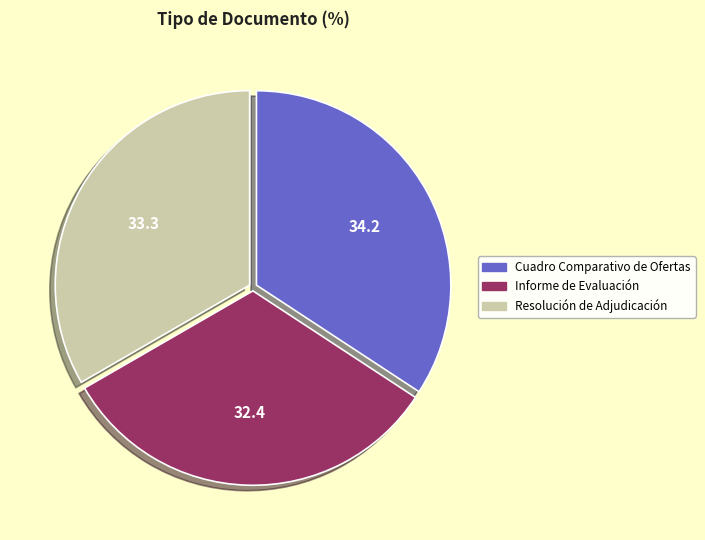

Rank the categories by value from highest to lowest.

Cuadro Comparativo de Ofertas, Resolución de Adjudicación, Informe de Evaluación